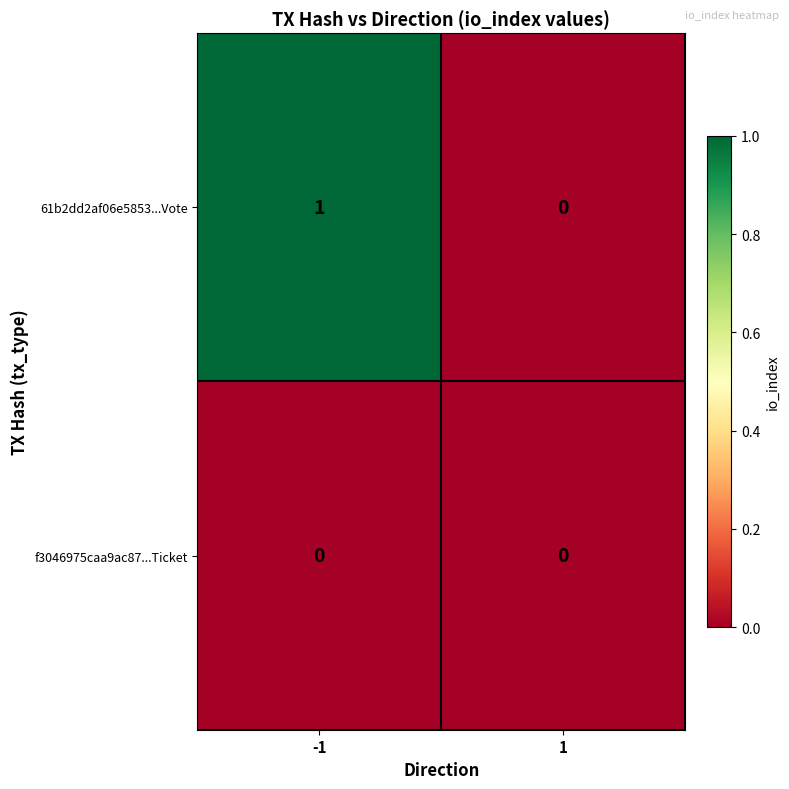

Is the value of 61b2dd2af06e5853...Vote at -1 greater than the value of f3046975caa9ac87...Ticket at -1?

Yes